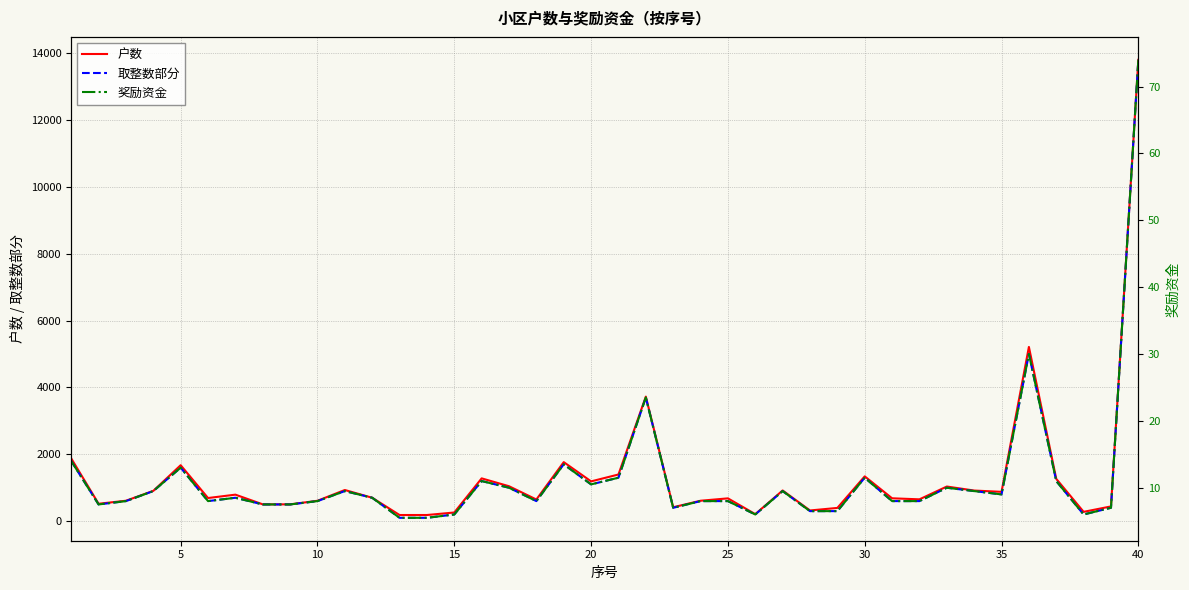

What is the minimum value shown in the chart?

5.5